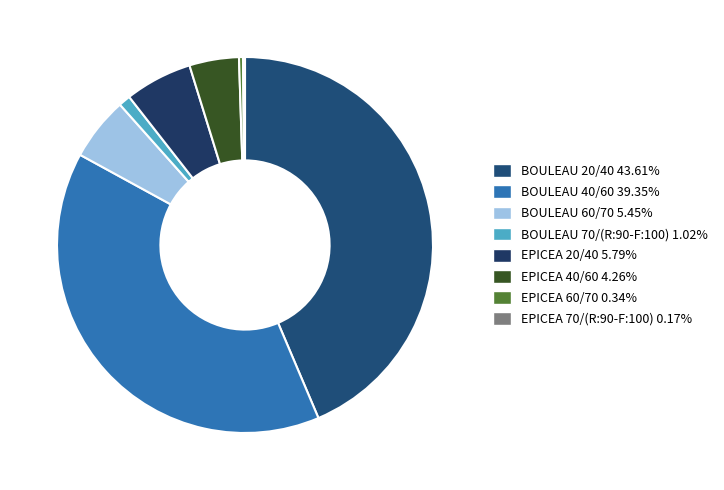

How much of the chart is everything except BOULEAU 20/40?

56.4%